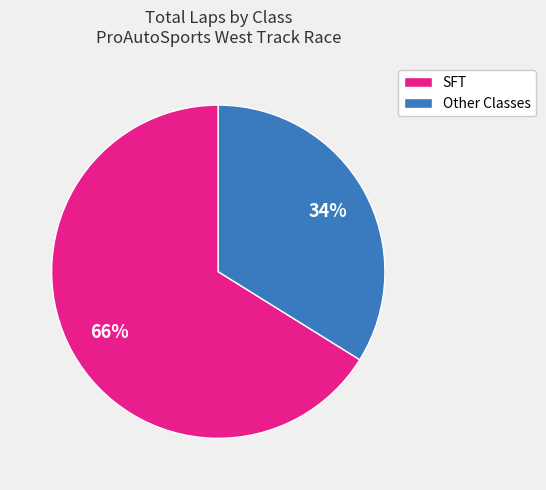

To the nearest percent, what is the difference between the largest and smallest slice percentages?

32%